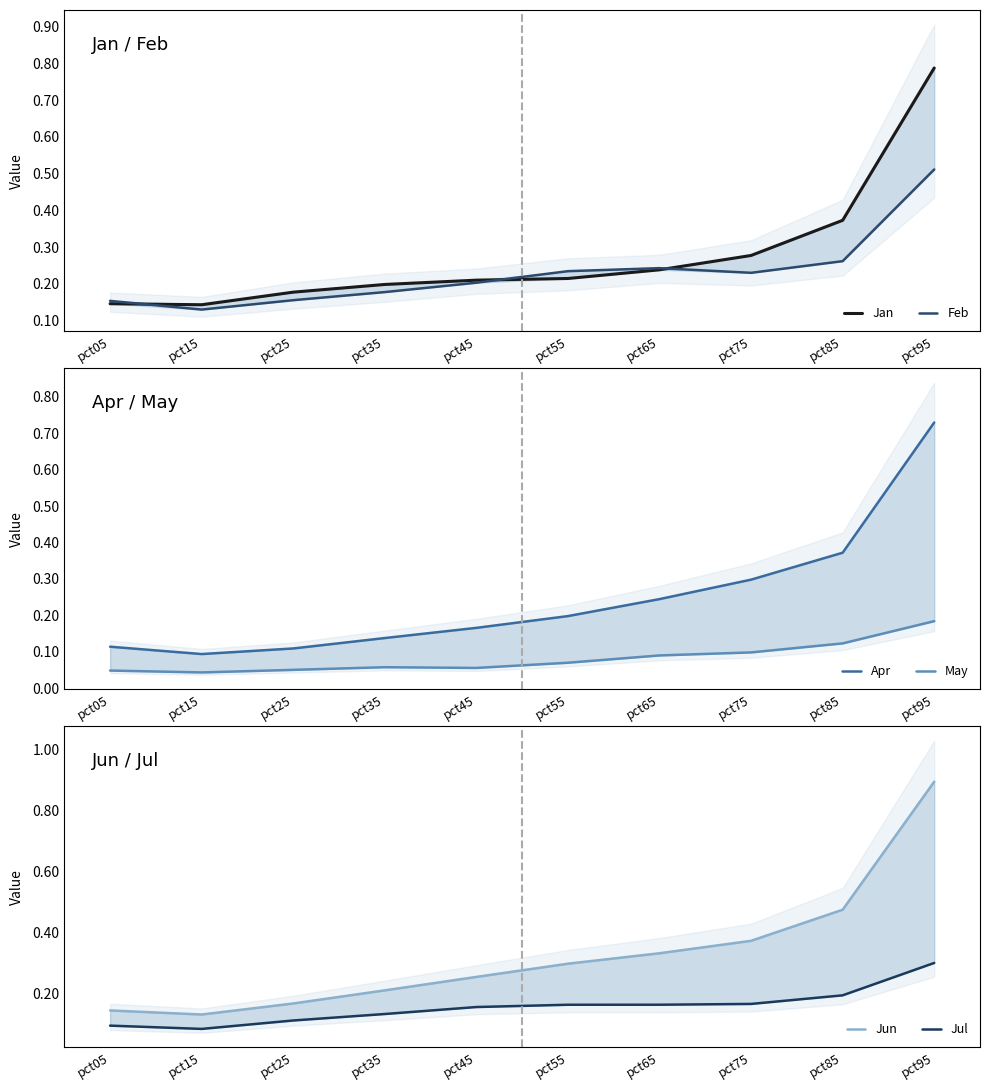

Reading right to left, list all the values displayed in this chart.

Jan: pct95=0.8	pct85=0.4	pct75=0.3	pct65=0.2	pct55=0.2	pct45=0.2	pct35=0.2	pct25=0.2	pct15=0.1	pct05=0.1
Feb: pct95=0.5	pct85=0.3	pct75=0.2	pct65=0.2	pct55=0.2	pct45=0.2	pct35=0.2	pct25=0.2	pct15=0.1	pct05=0.2
Apr: pct95=0.7	pct85=0.4	pct75=0.3	pct65=0.2	pct55=0.2	pct45=0.2	pct35=0.1	pct25=0.1	pct15=0.1	pct05=0.1
May: pct95=0.2	pct85=0.1	pct75=0.1	pct65=0.1	pct55=0.1	pct45=0.1	pct35=0.1	pct25=0.1	pct15=0.0	pct05=0.0
Jun: pct95=0.9	pct85=0.5	pct75=0.4	pct65=0.3	pct55=0.3	pct45=0.3	pct35=0.2	pct25=0.2	pct15=0.1	pct05=0.1
Jul: pct95=0.3	pct85=0.2	pct75=0.2	pct65=0.2	pct55=0.2	pct45=0.2	pct35=0.1	pct25=0.1	pct15=0.1	pct05=0.1